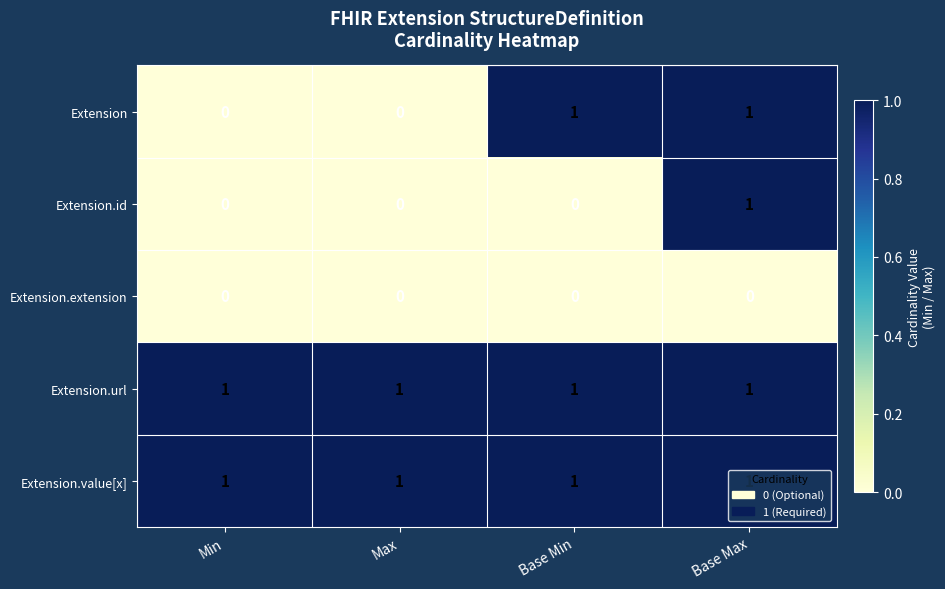

Is the value of Extension.id at Min greater than the value of Extension.value[x] at Base Max?

No